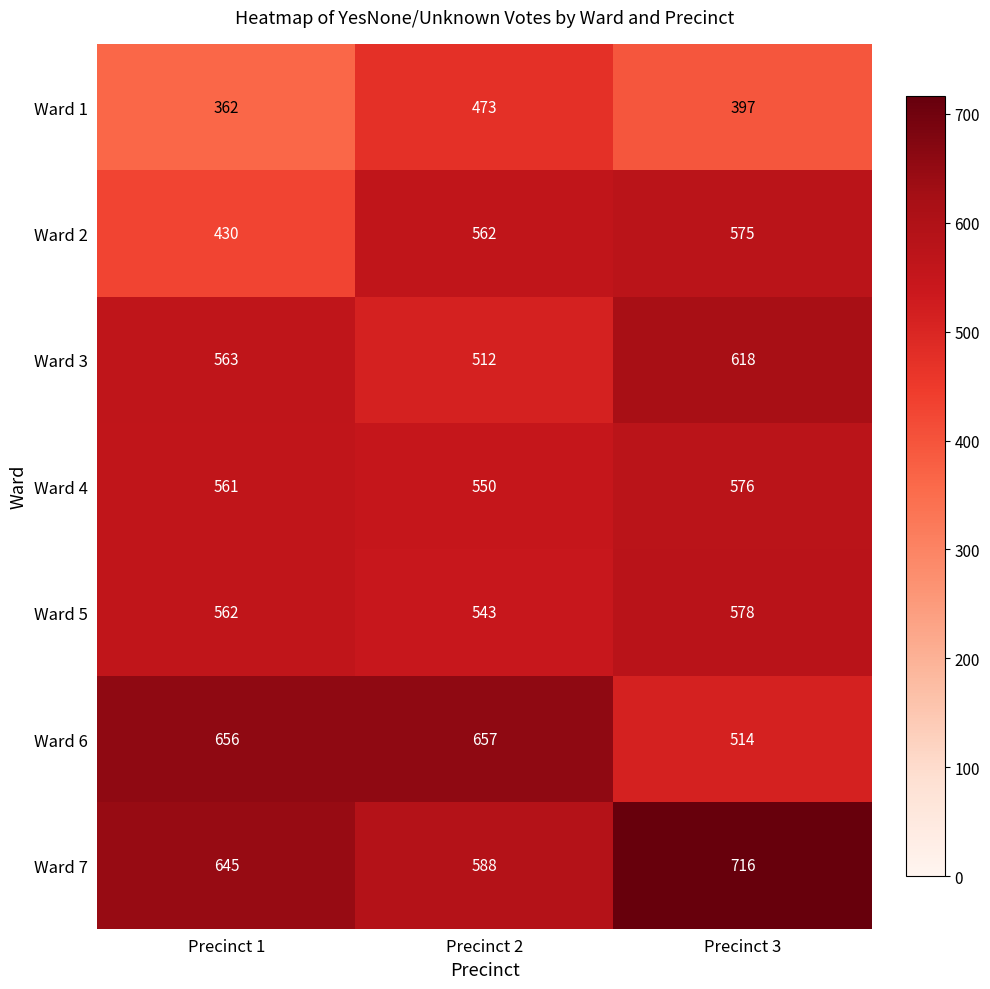

How many values in the Ward 6 series are below 656?

1